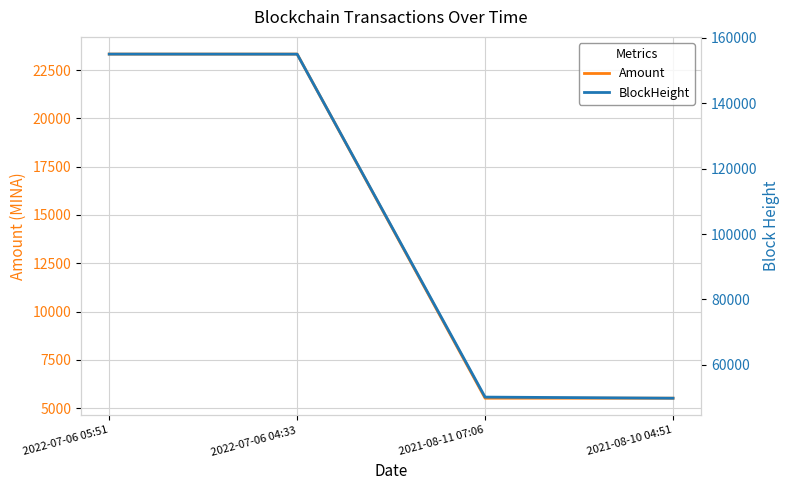

Which has a higher value, 2022-07-06 04:33 or 2021-08-11 07:06?

2022-07-06 04:33